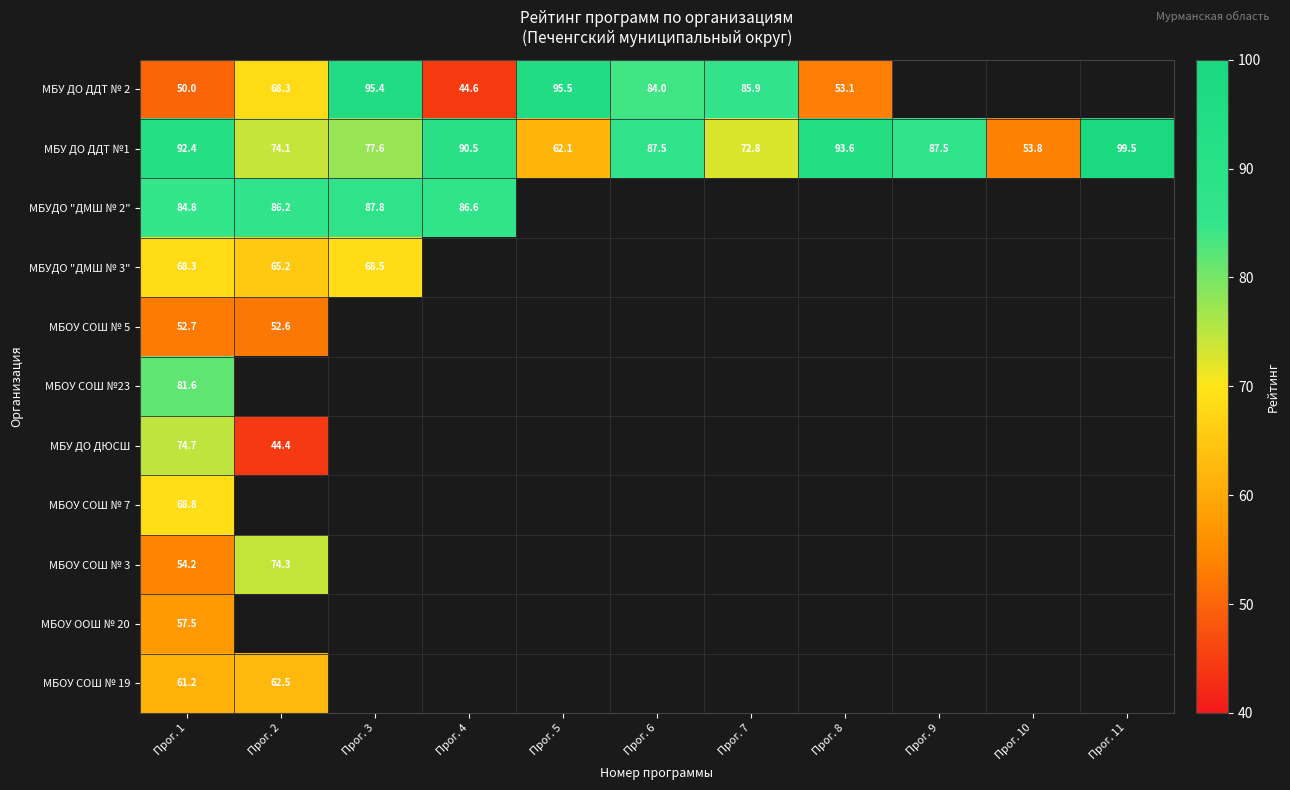

The МБУ ДО ДДТ № 2 series shows 85.9 at Прог. 7. True or false?

True